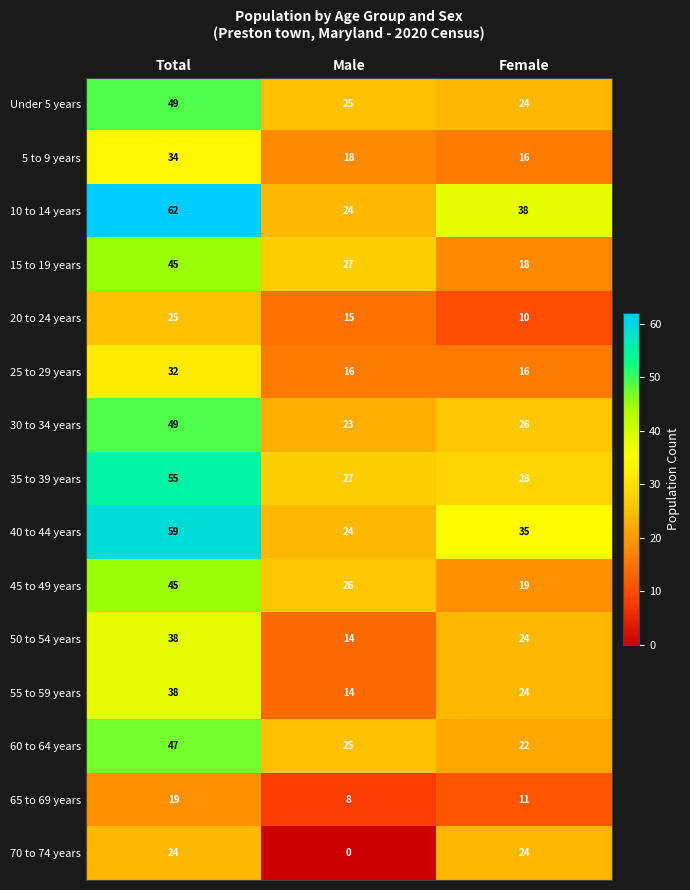

How many 40 to 44 years values are between 24 and 59?

3